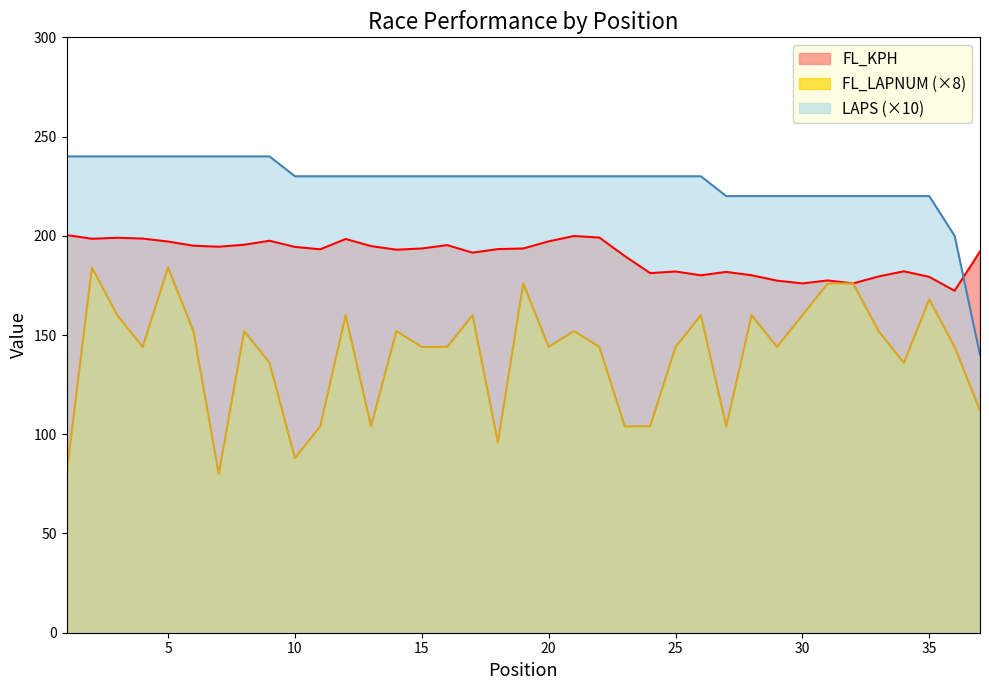

True or false: LAPS has more than 2 points higher than both neighbors.

False